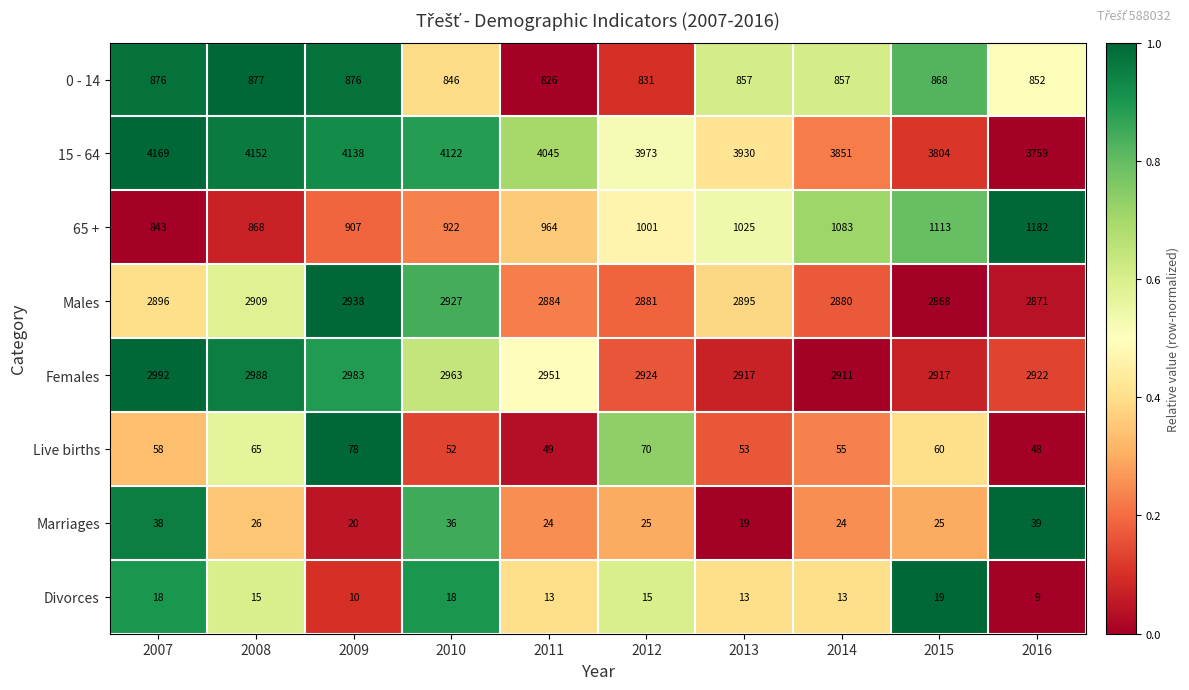

Rank the series at 2007 from highest to lowest value.

15 - 64, Females, Males, 0 - 14, 65 +, Live births, Marriages, Divorces